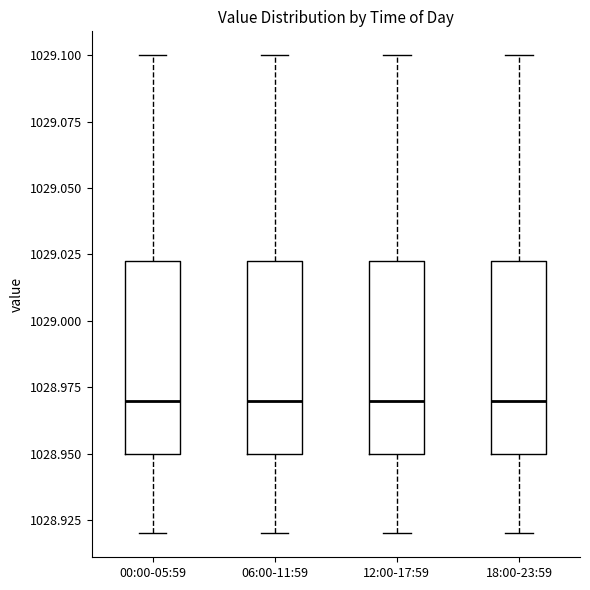

Reading left to right, read every box against the y-axis: the position of its median line, the range the box covers, and the ends of its whiskers. The values are not printed on the chart, so give them approximately, as read against the axis.

00:00-05:59: median 1028.970, box 1028.950 to 1029.025, whiskers 1028.920 to 1029.100
06:00-11:59: median 1028.970, box 1028.950 to 1029.025, whiskers 1028.920 to 1029.100
12:00-17:59: median 1028.970, box 1028.950 to 1029.025, whiskers 1028.920 to 1029.100
18:00-23:59: median 1028.970, box 1028.950 to 1029.025, whiskers 1028.920 to 1029.100